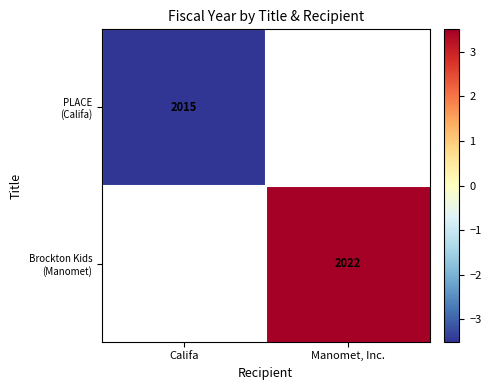

Rank the series by their average value, from lowest to highest.

PLACE (Califa), Brockton Kids (Manomet)